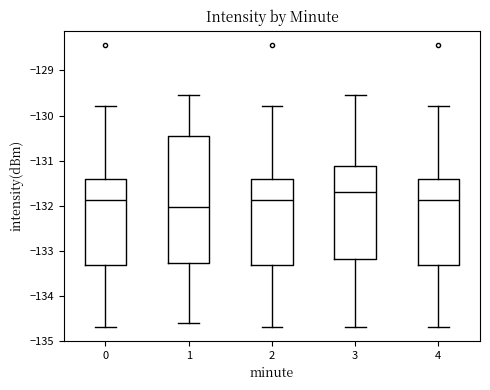

Reading left to right, transcribe this box plot: for each box, give where its median line is, the range the box spans, and where its two whiskers end, as read against the y-axis. The values are not printed on the chart, so give them approximately, as read against the axis.

0: median -131.9, box -133.3 to -131.4, whiskers -134.7 to -129.8
1: median -132.0, box -133.3 to -130.4, whiskers -134.6 to -129.5
2: median -131.9, box -133.3 to -131.4, whiskers -134.7 to -129.8
3: median -131.7, box -133.2 to -131.1, whiskers -134.7 to -129.5
4: median -131.9, box -133.3 to -131.4, whiskers -134.7 to -129.8